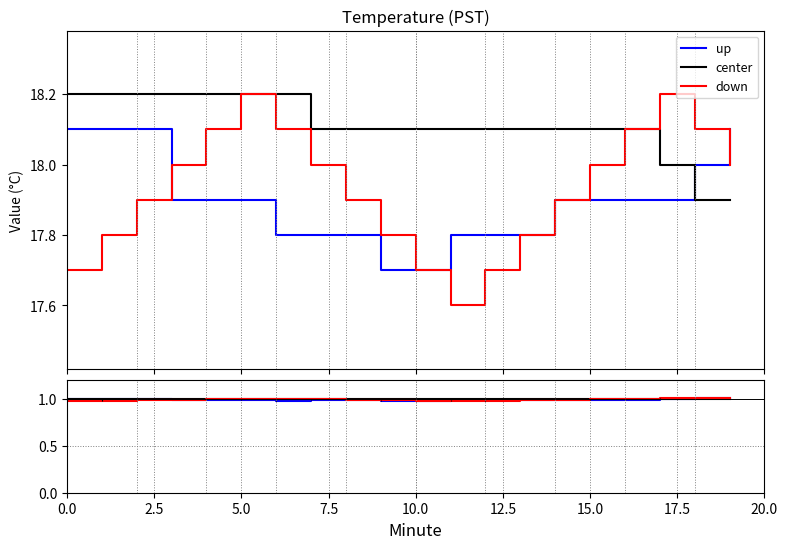

Is it true that up equals 1.0 at 5.0?

True